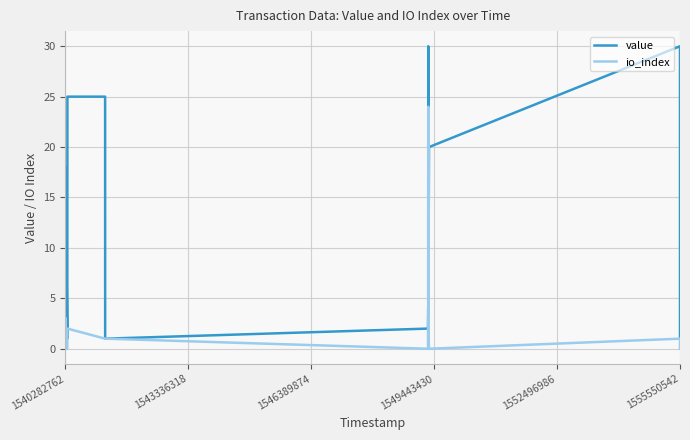

The io_index series shows 0.0 at 1540282762. True or false?

True